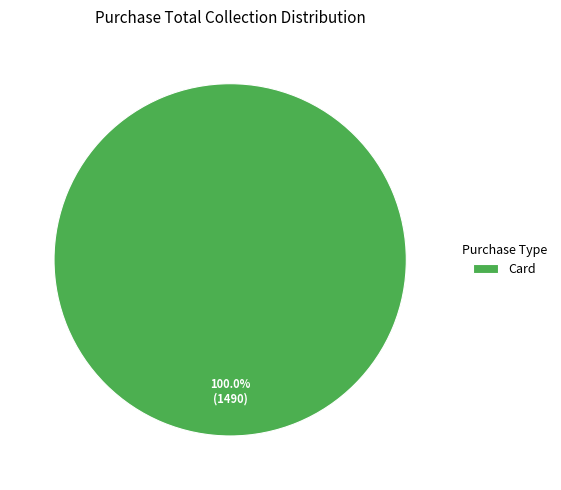

Does any single category account for the majority?

Yes